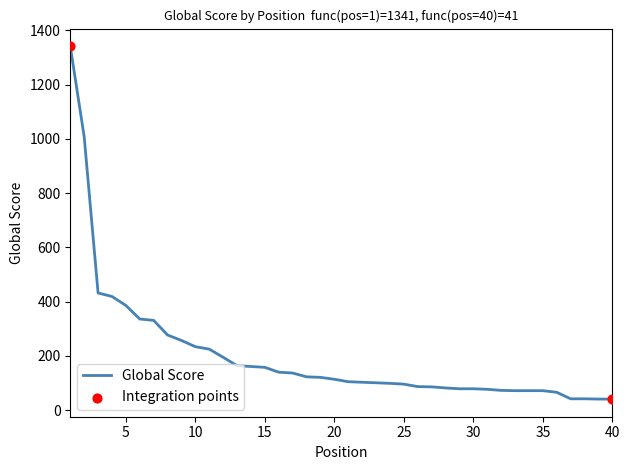

What is the difference between the maximum and minimum values?

1300